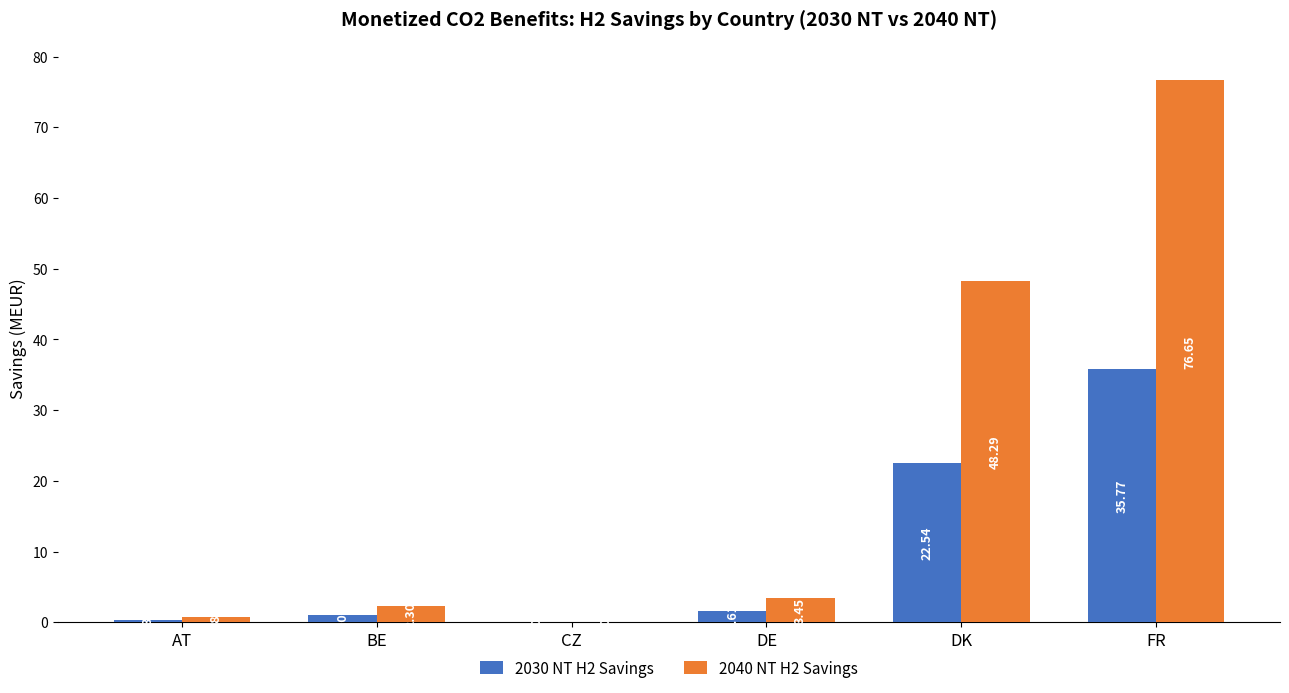

Which series has the widest spread of values?

2040 NT H2 Savings